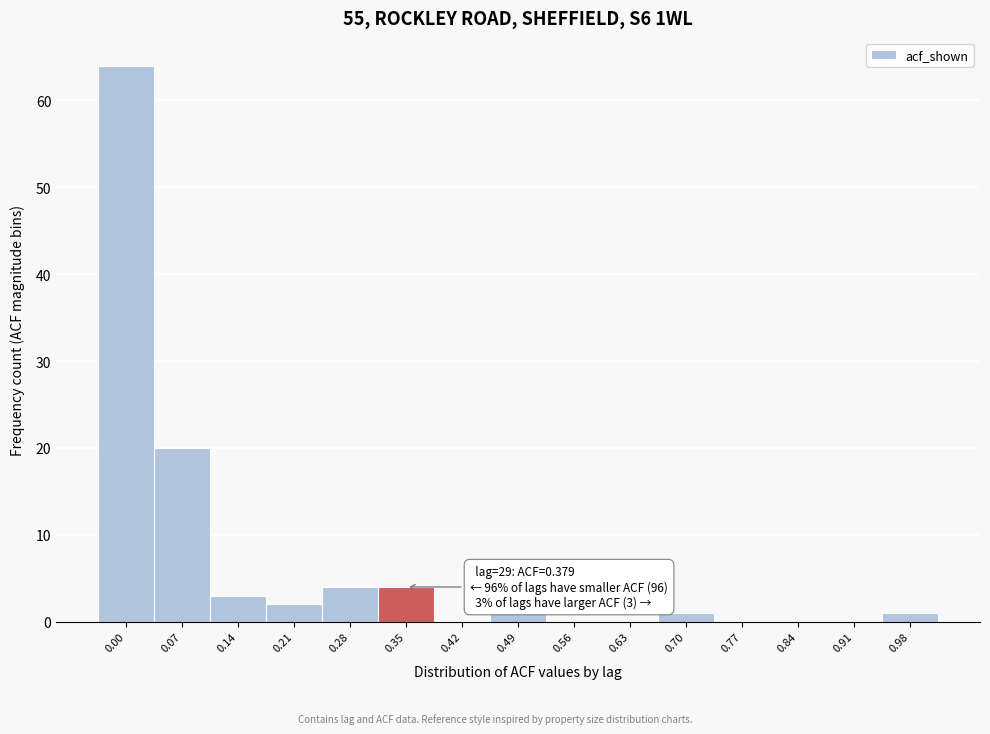

Reading right to left, what are all the values shown in this chart?

0.98=1	0.91=0	0.84=0	0.77=0	0.70=1	0.63=0	0.56=0	0.49=1	0.42=0	0.35=4	0.28=4	0.21=2	0.14=3	0.07=20	0.00=64